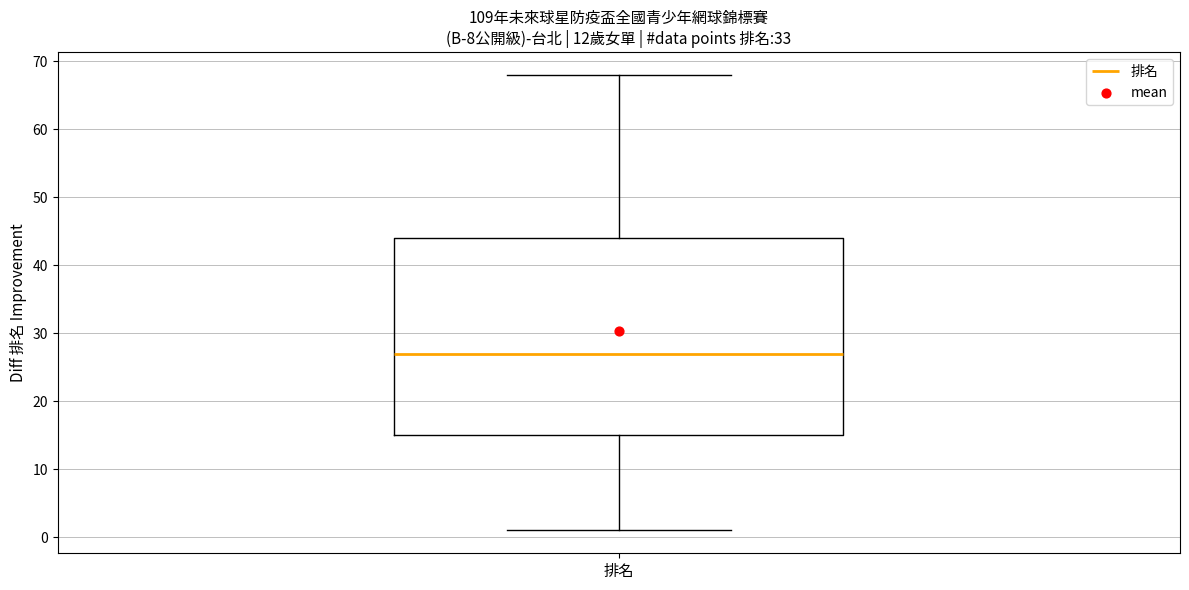

Where does the lower whisker of the box for 排名 end on the y-axis? The values are not printed on the chart, so give them approximately, as read against the axis.

1